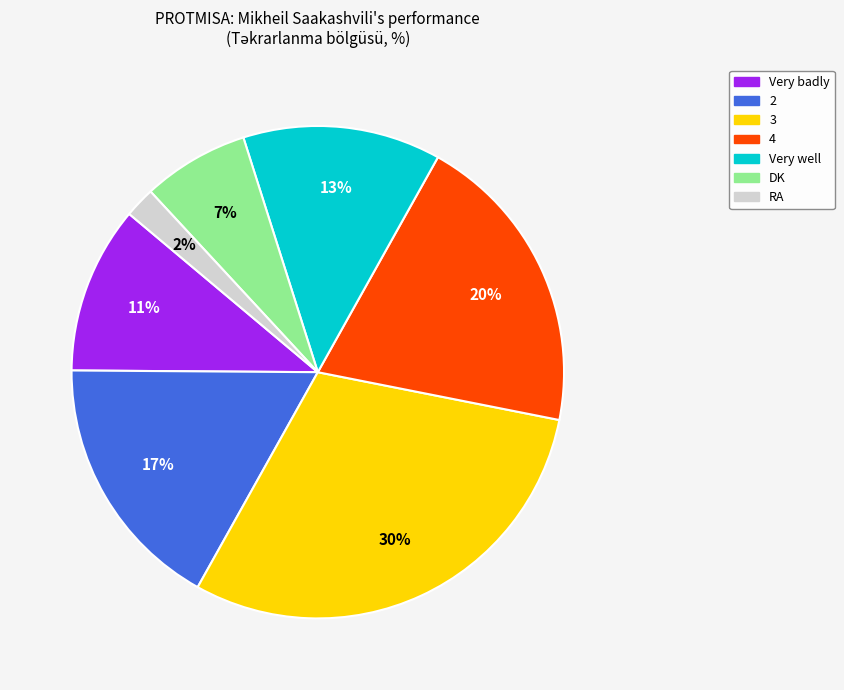

What is the largest slice in the pie chart?

3